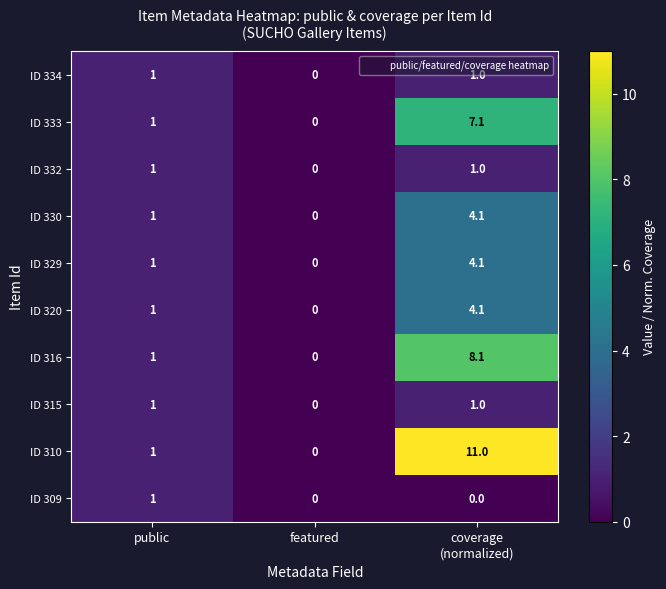

How many positive values does the ID 329 series have?

2